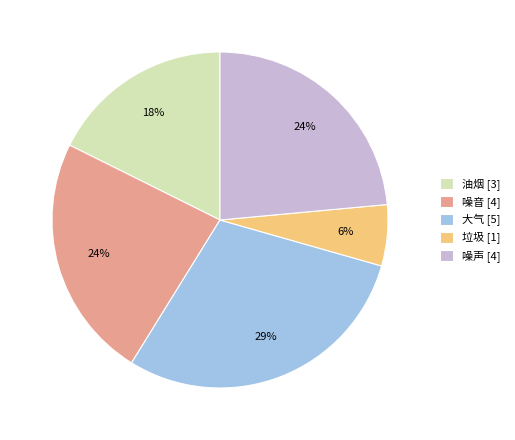

Do 大气 [5] and 噪音 [4] together represent more than half of the pie?

Yes